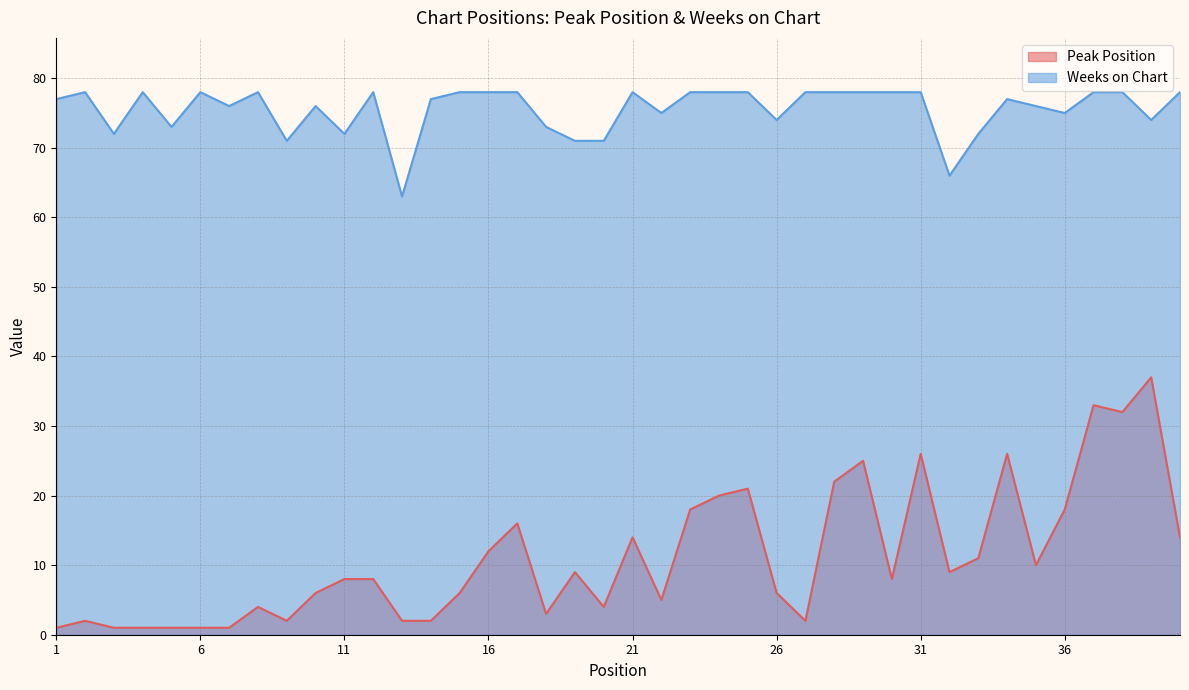

How many lines are shown in the chart?

2